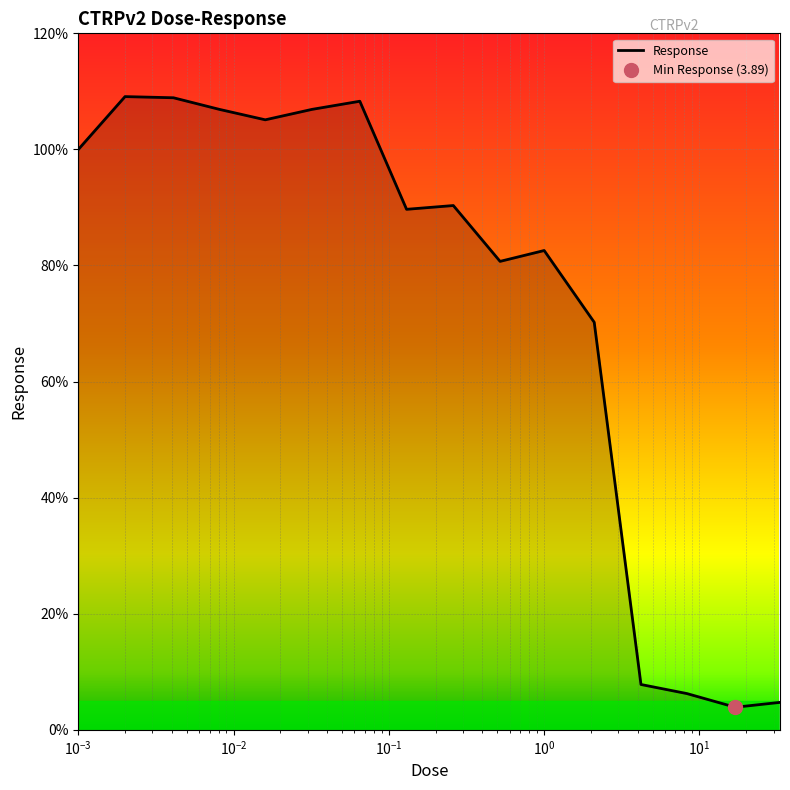

What is the lowest value of the Response series?

3.9